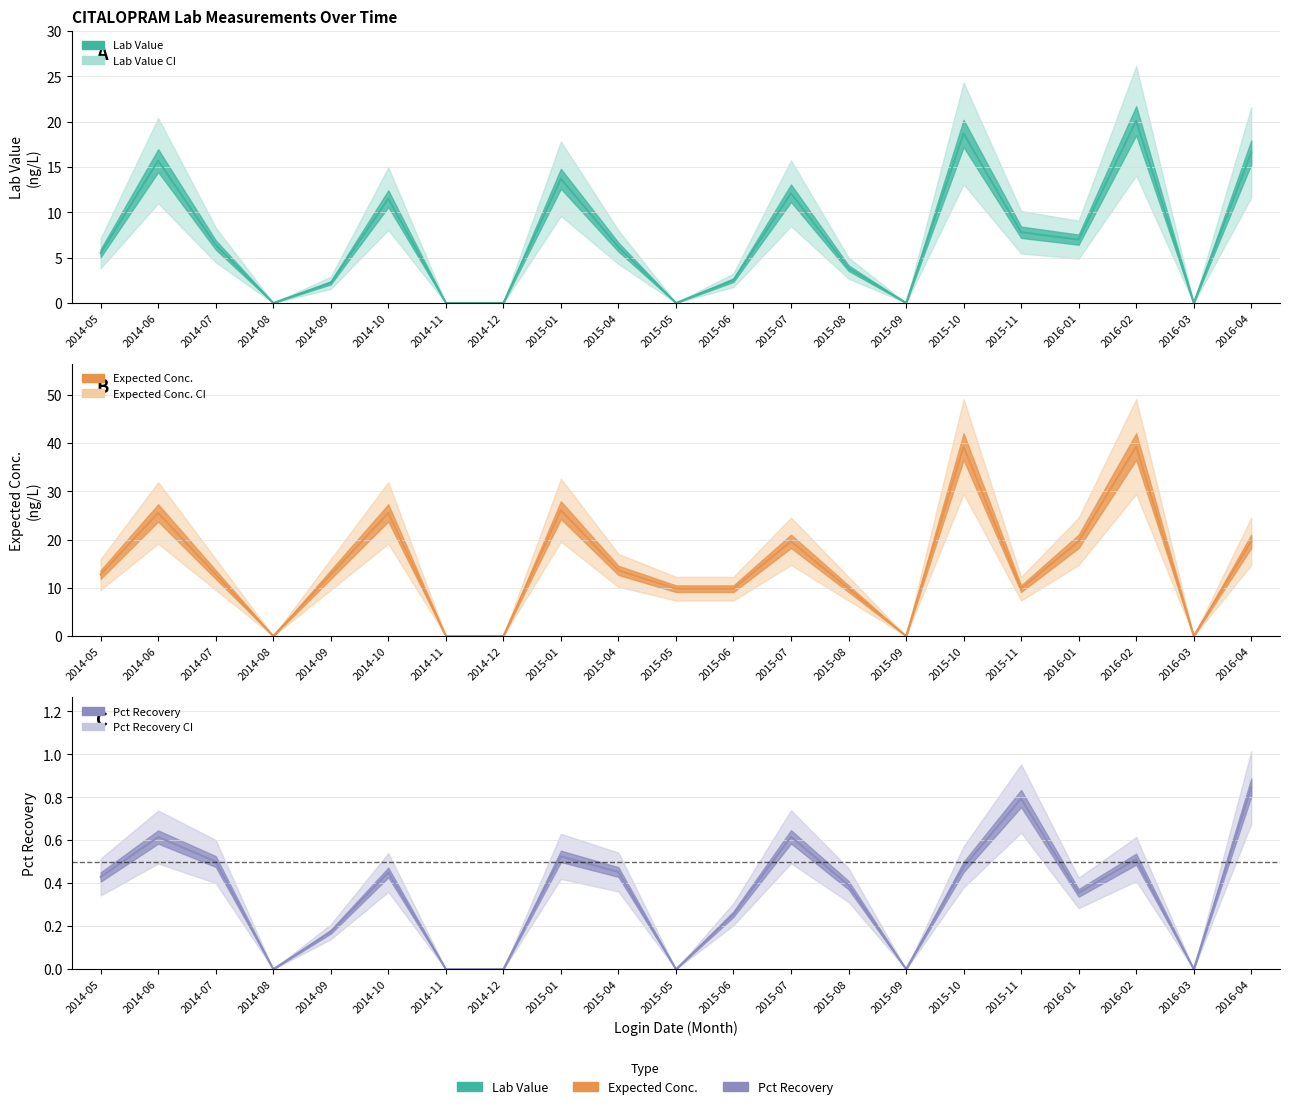

What is the average value of the Expected Conc. series?

14.6